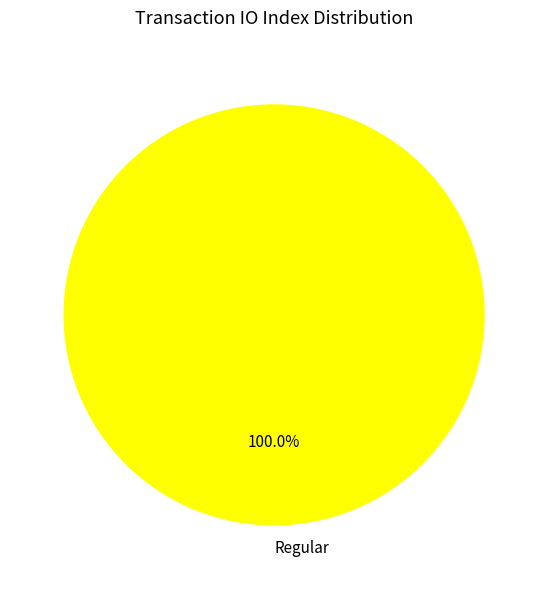

Is there a majority slice in this chart?

Yes